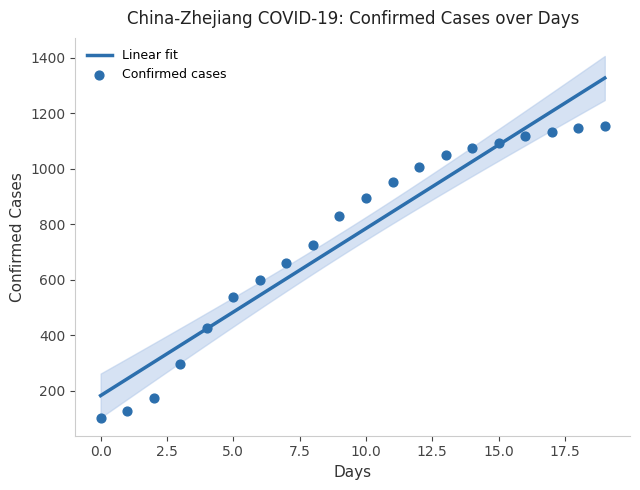

What is the maximum value for Linear fit?

1326.8